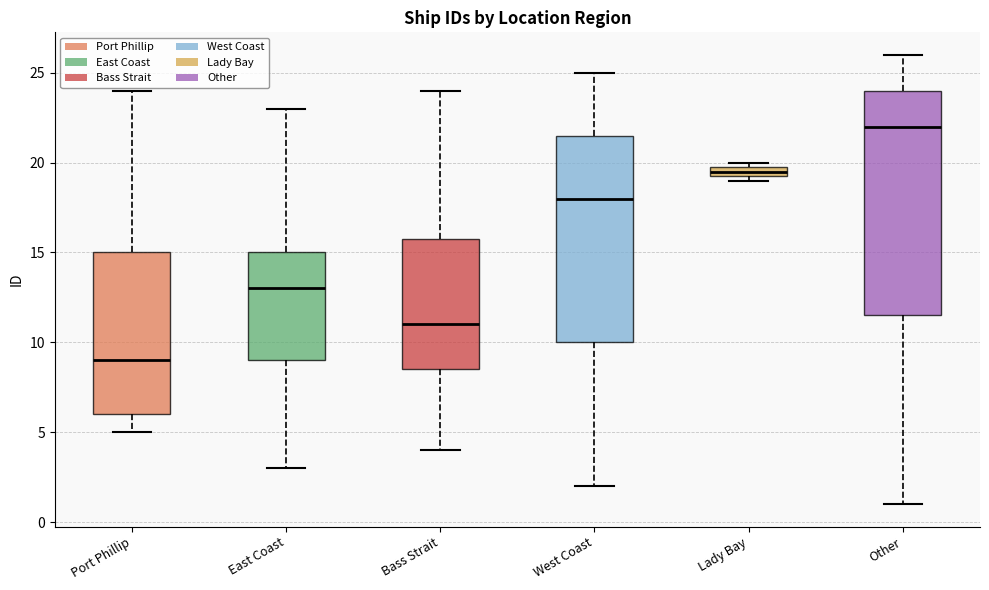

Which box has the lowest median line?

Port Phillip